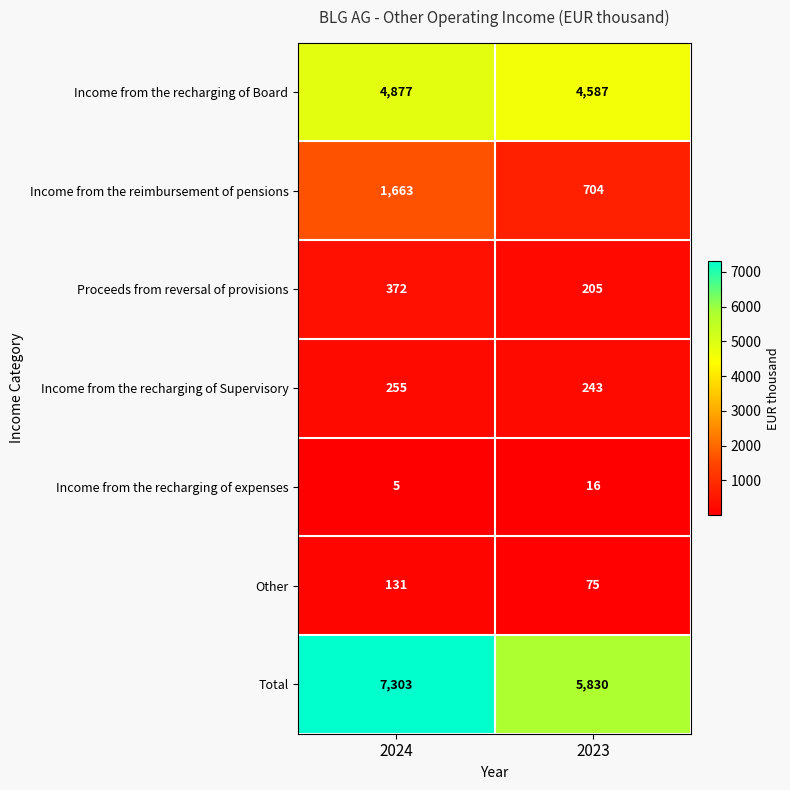

What is the difference between the highest and lowest values at 2024?

7298